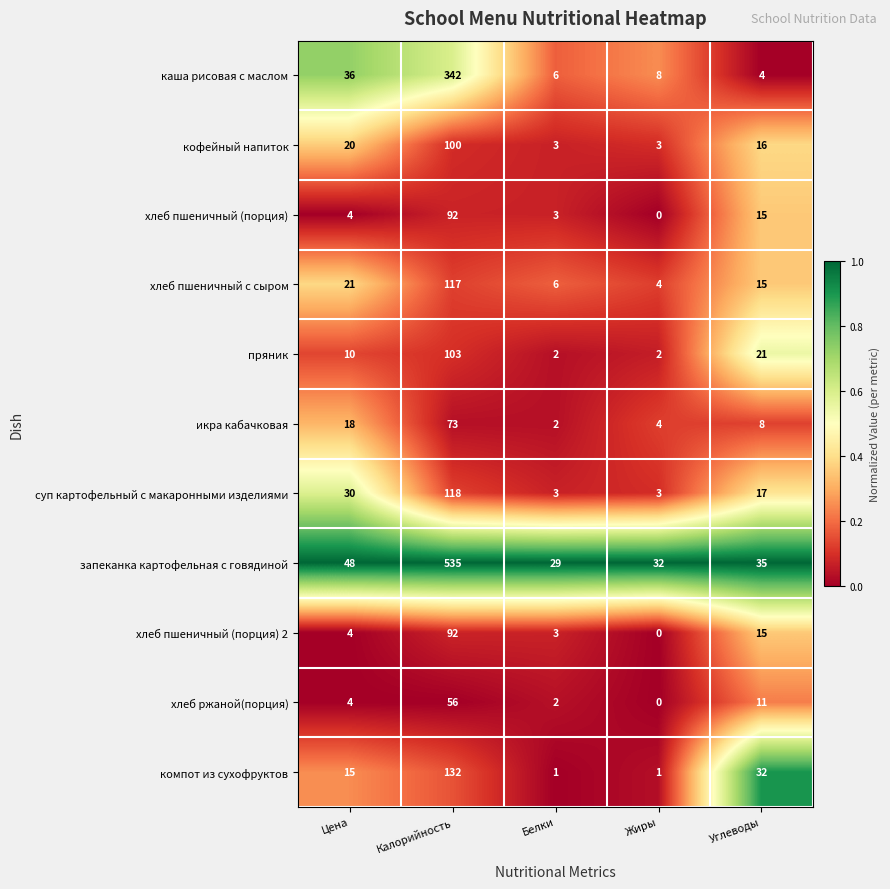

Where does the каша рисовая с маслом series first go above 8?

Цена